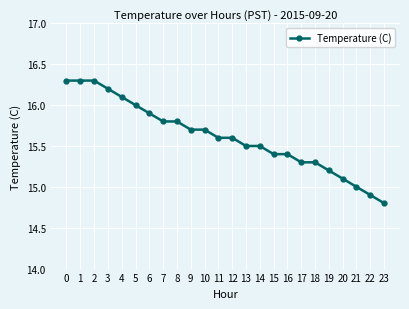

Reading left to right, transcribe all the data shown in this chart.

16.3	16.3	16.3	16.2	16.1	16.0	15.9	15.8	15.8	15.7	15.7	15.6	15.6	15.5	15.5	15.4	15.4	15.3	15.3	15.2	15.1	15.0	14.9	14.8